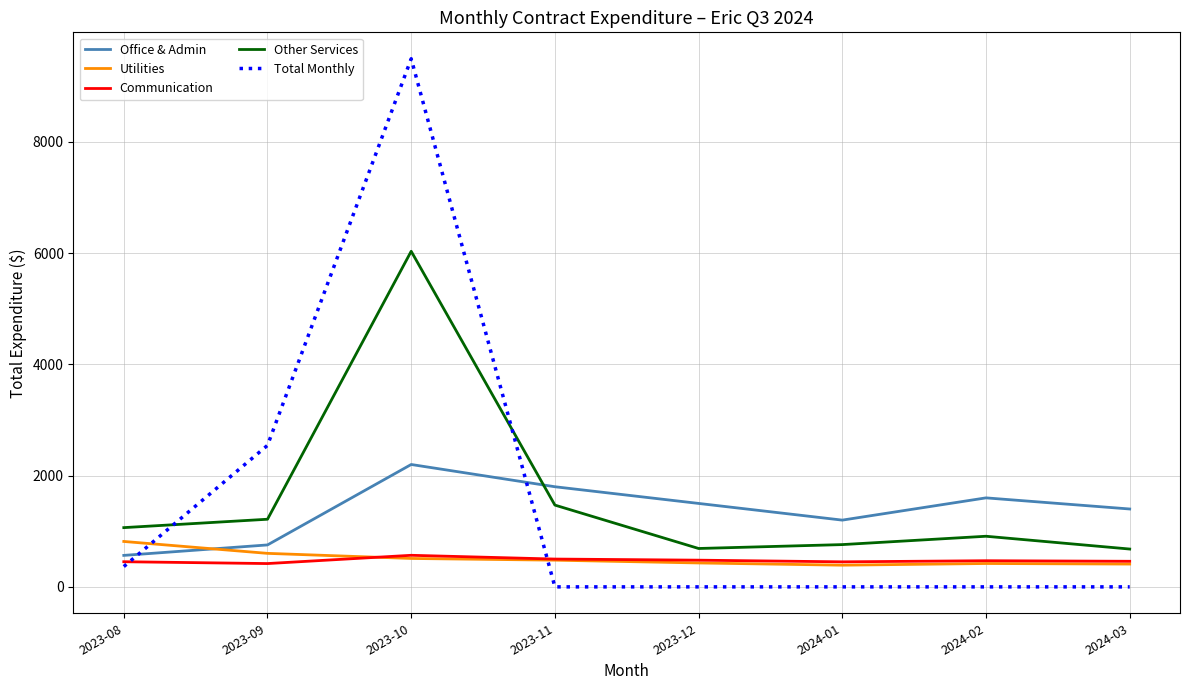

What is the spread (max minus min) of values at 2023-09?

2124.8